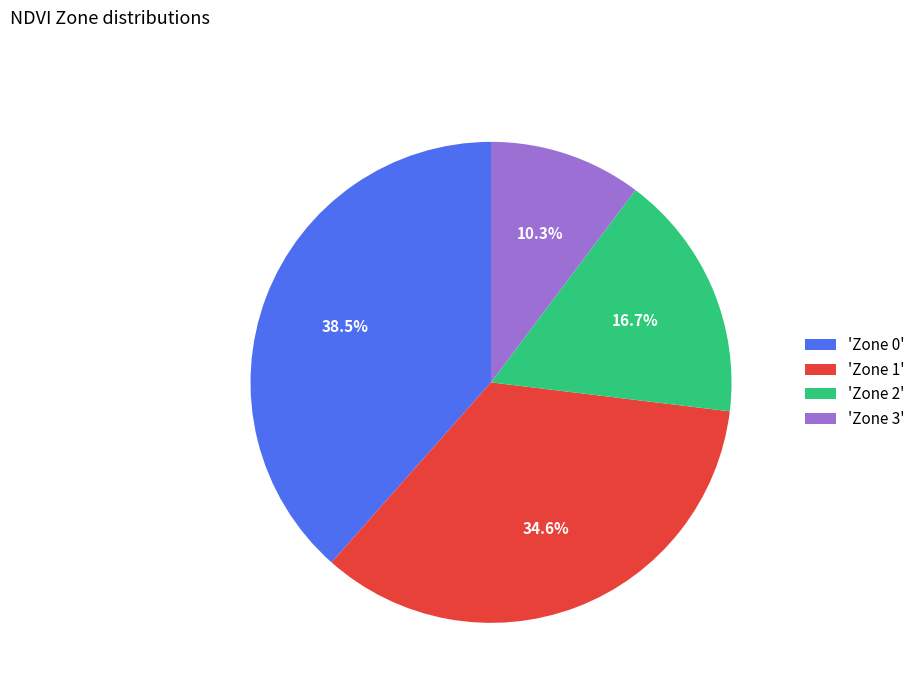

Combined, do 'Zone 3' and 'Zone 1' account for over 50%?

No